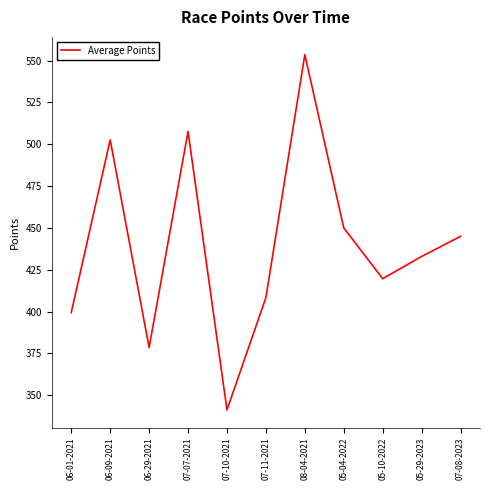

What position from the left is 07-10-2021?

5